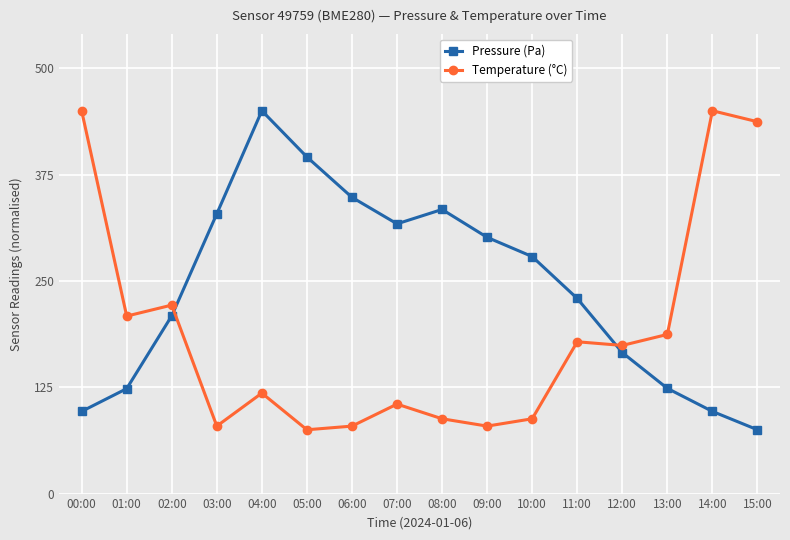

Between 04:00 and 09:00, which series saw the biggest shift?

Pressure (Pa)